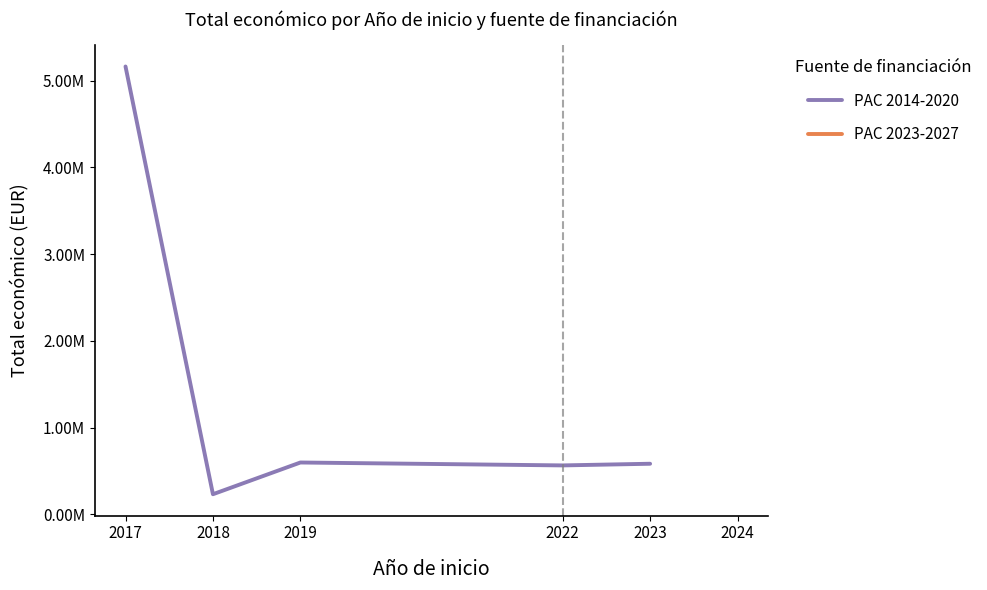

How many lines are shown in the chart?

1